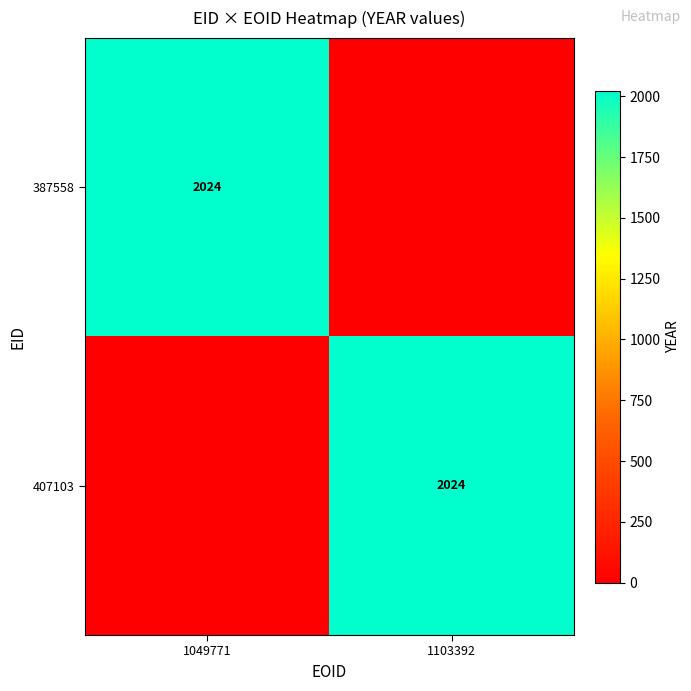

The value of 407103 at 1103392 is 2024. True or false?

True